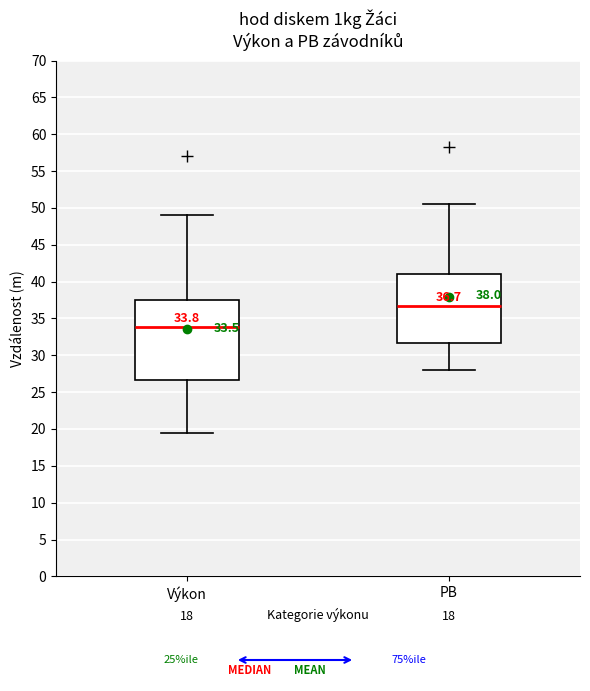

Which box is the tallest, from its lower edge to its upper edge?

Výkon